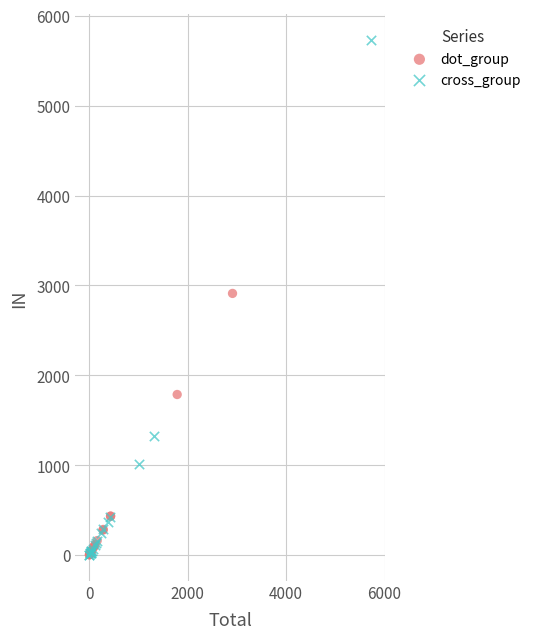

Which series has the widest spread of Y values?

cross_group